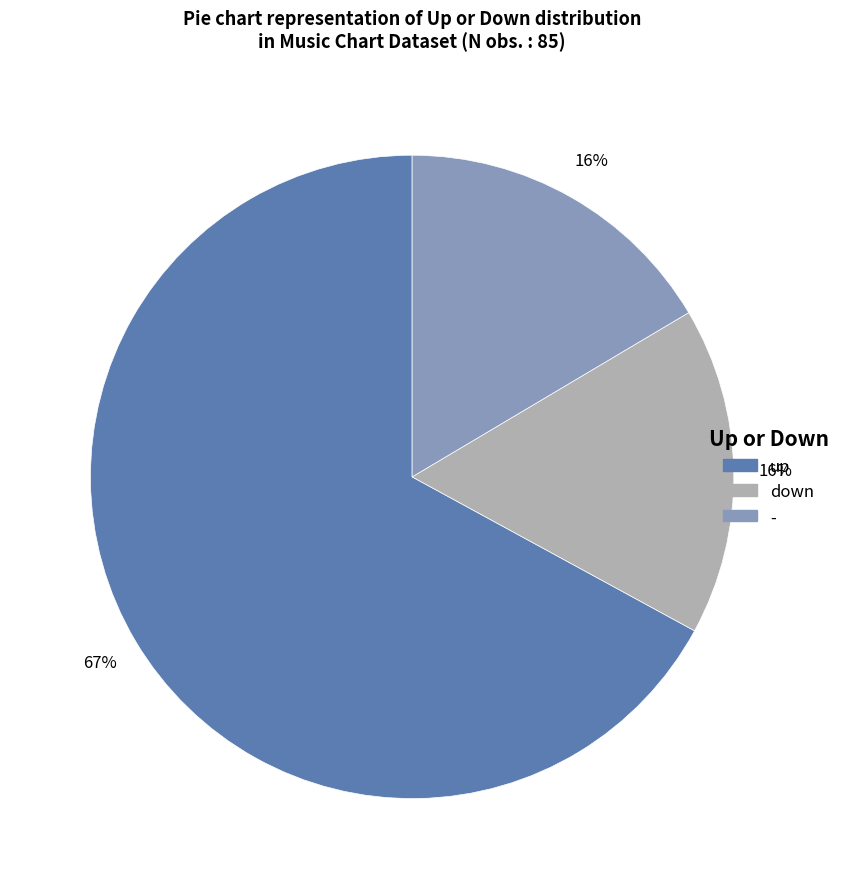

What percentage is the down slice, to the nearest percent?

16%